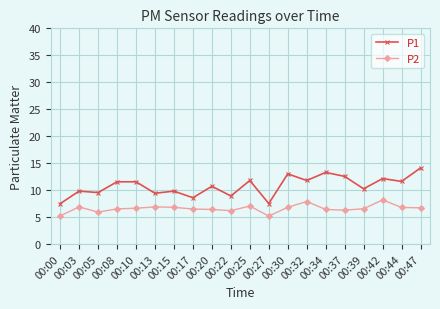

How many lines are shown in the chart?

2